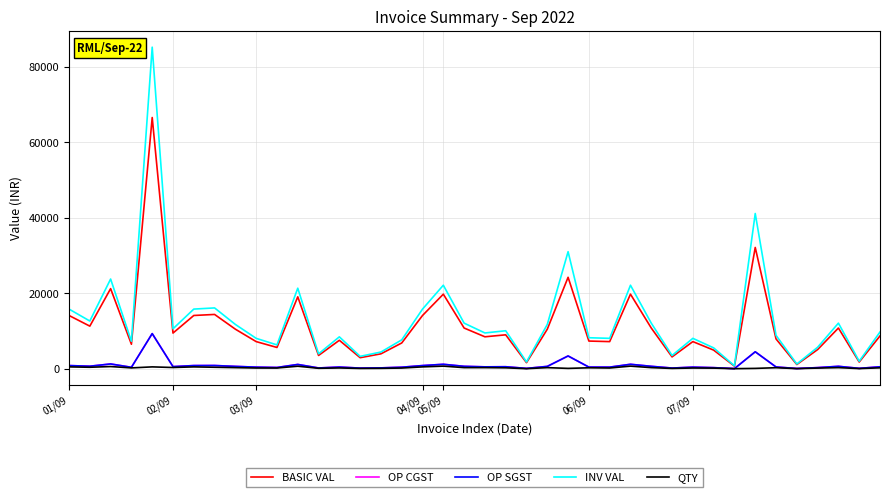

What is the difference between the maximum and second lowest values in the BASIC VAL series?

65475.0